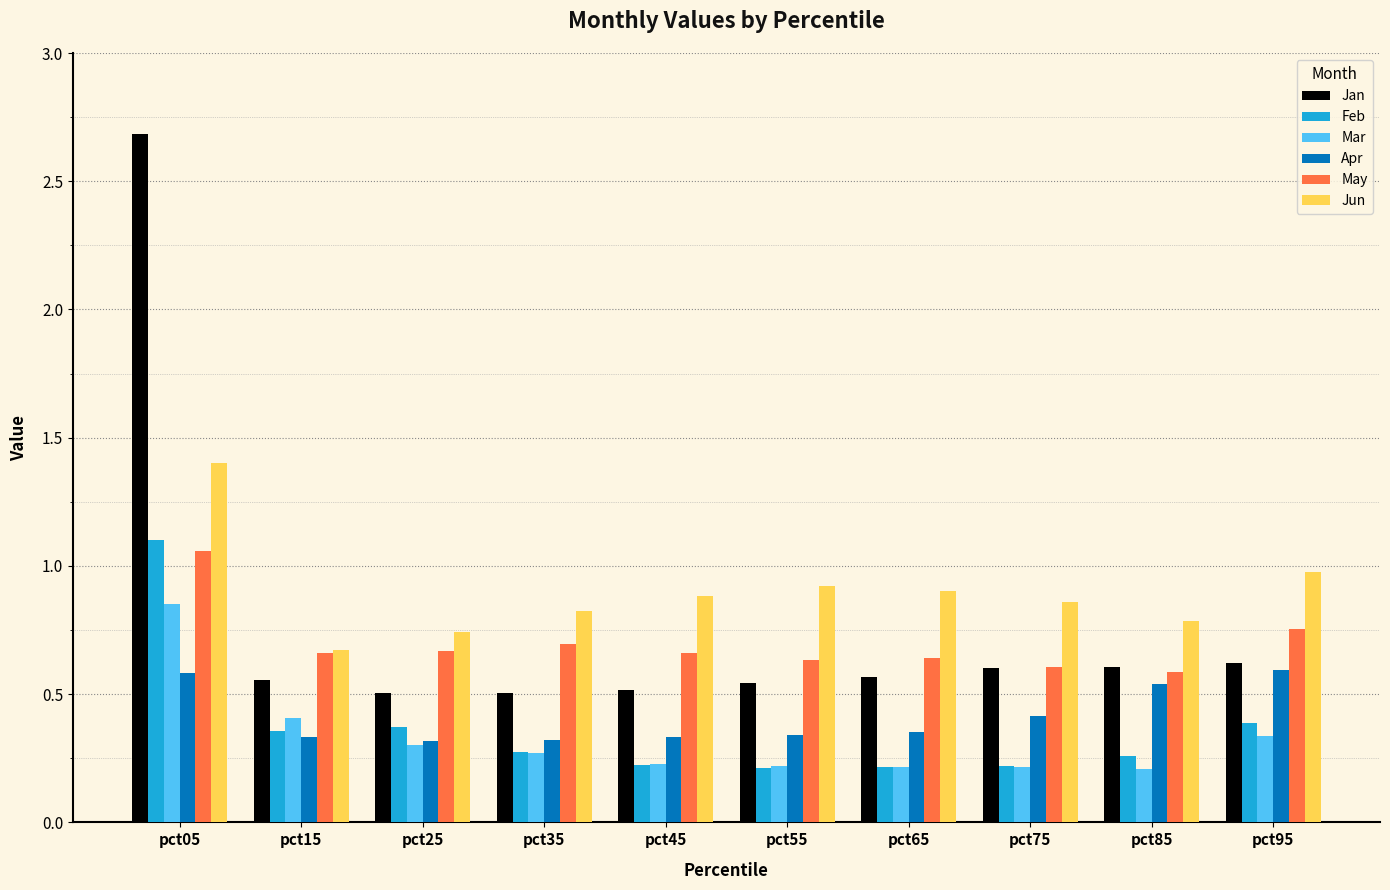

How many bars are there in each group?

6